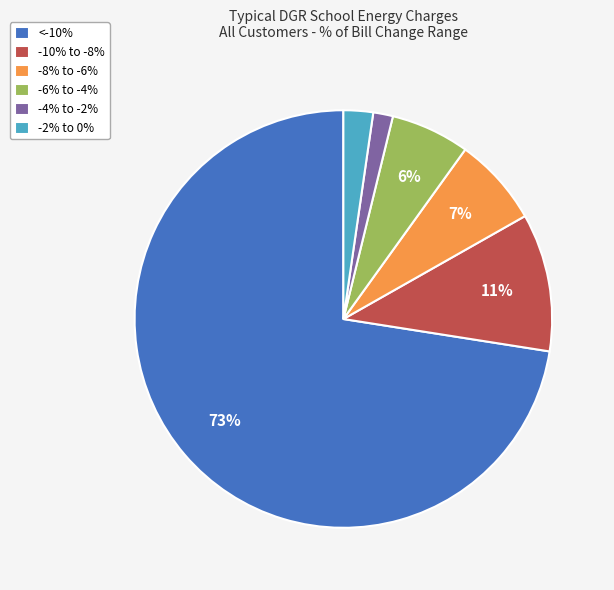

How many segments does this pie chart have?

6